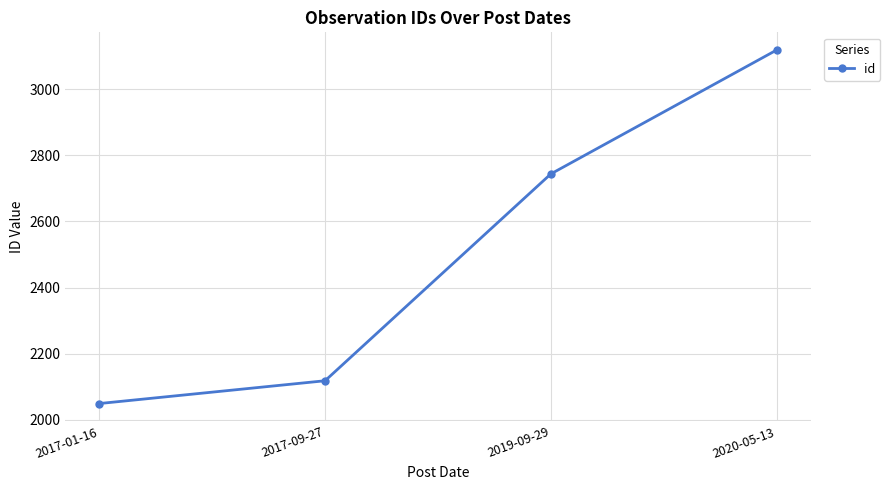

What is the difference between the maximum and second lowest values?

1001